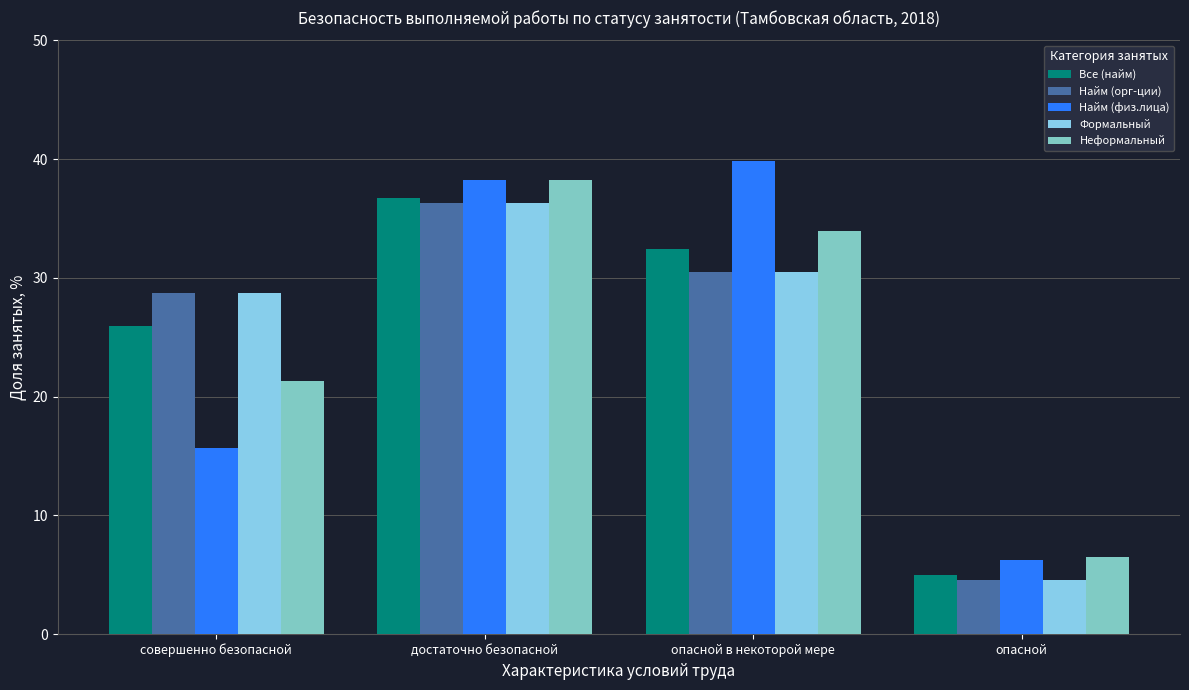

What is the spread (max minus min) of values at опасной?

1.9